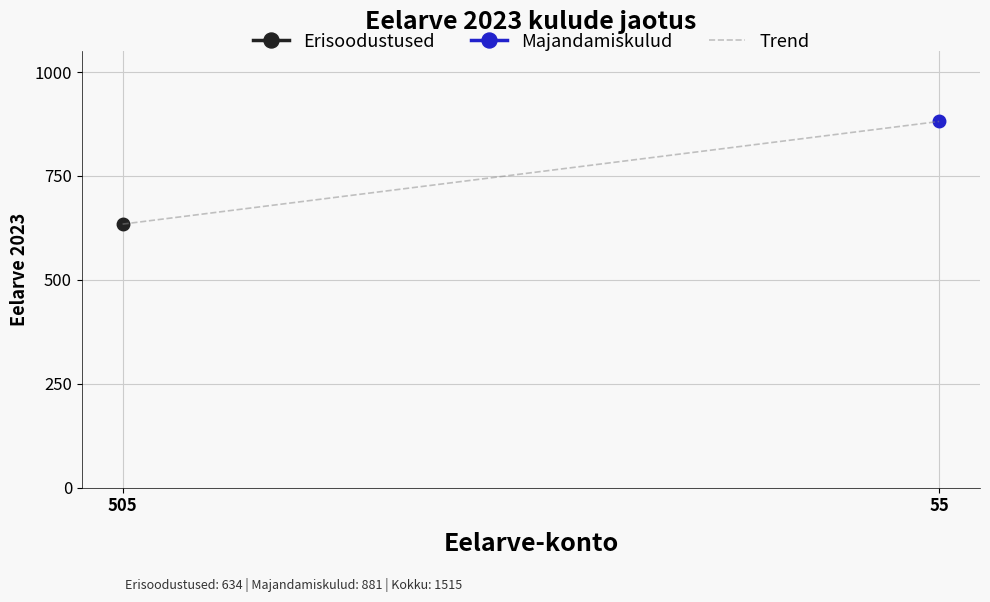

How many data points does each series have?

2